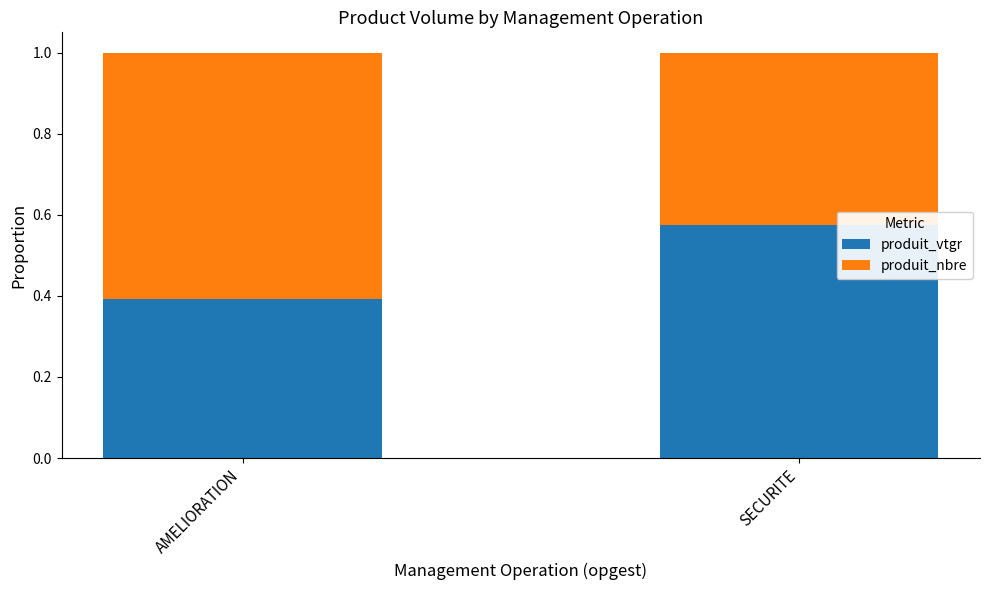

Which category has the highest value in the produit_vtgr series?

SECURITE